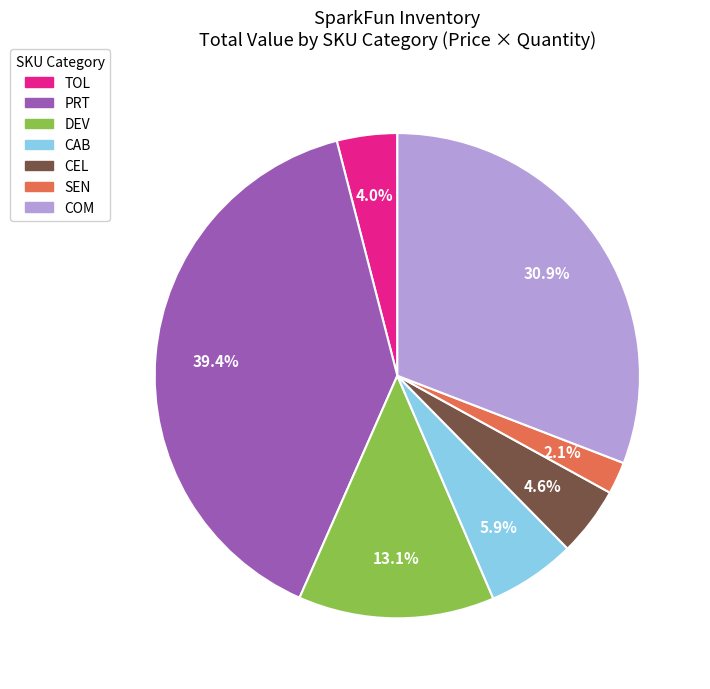

How much of the chart is everything except PRT?

60.6%